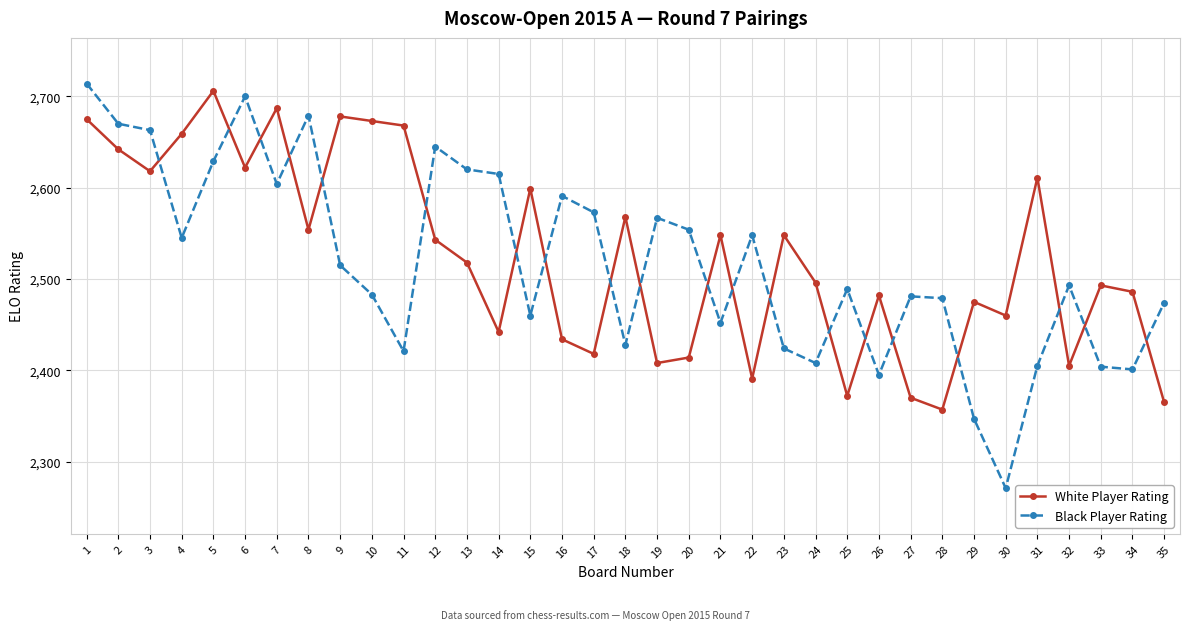

What is the difference between the second highest and second lowest values in the Black Player Rating series?

353